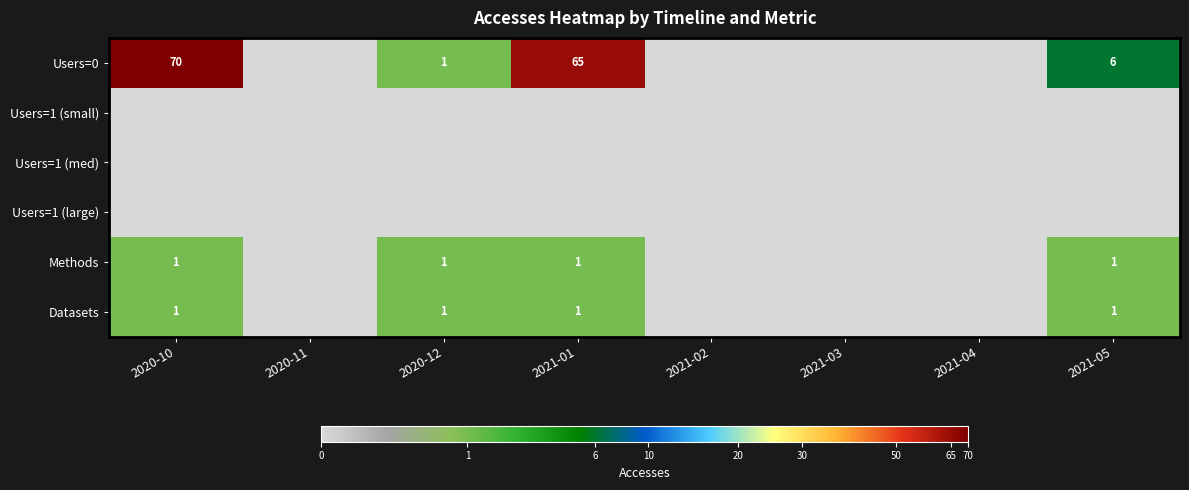

At which category is the sum across all series the highest?

2020-10